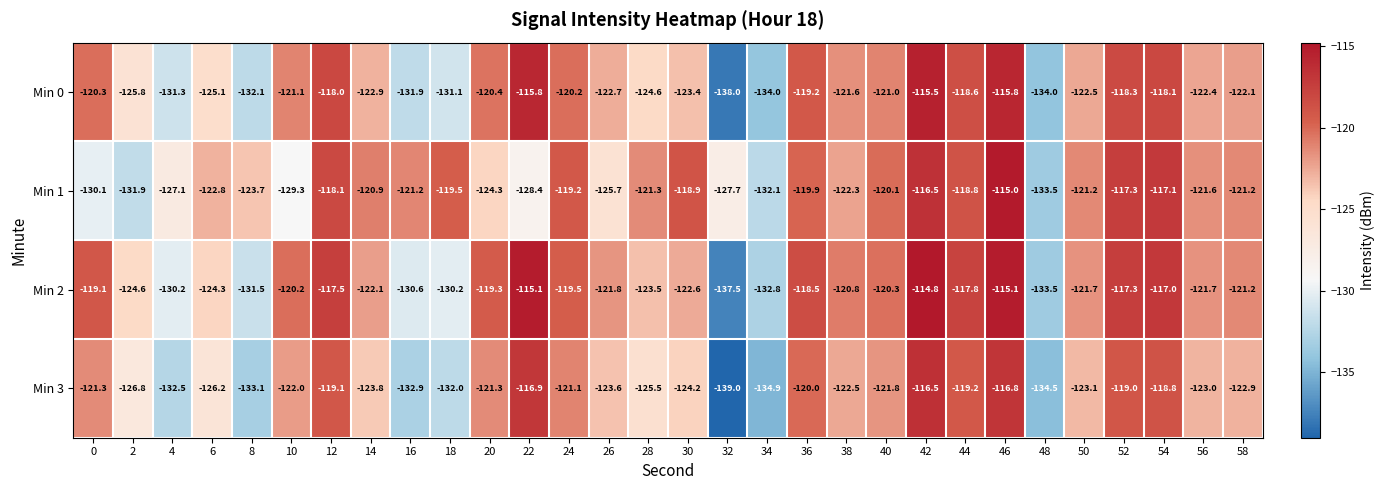

What is the greatest value displayed?

-114.8